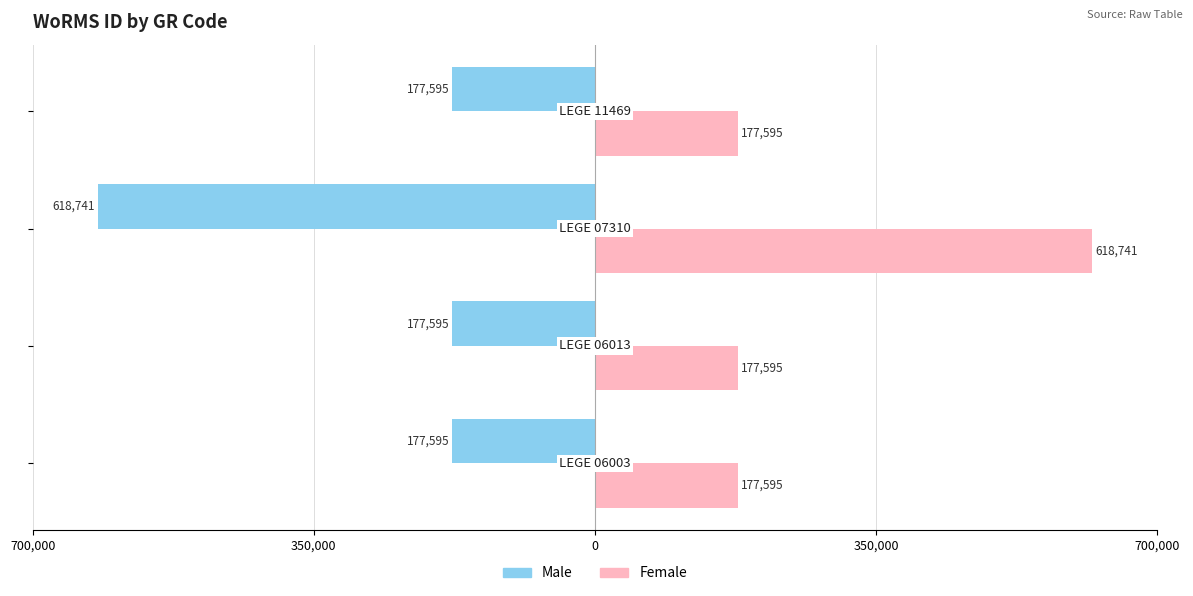

What are all the series names shown in the legend?

Male, Female